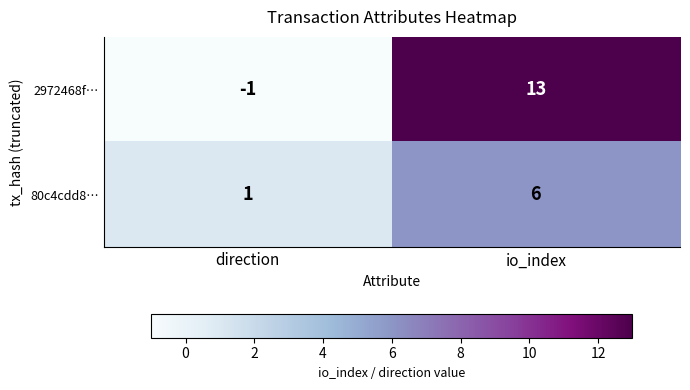

What is the maximum value shown in the chart?

13